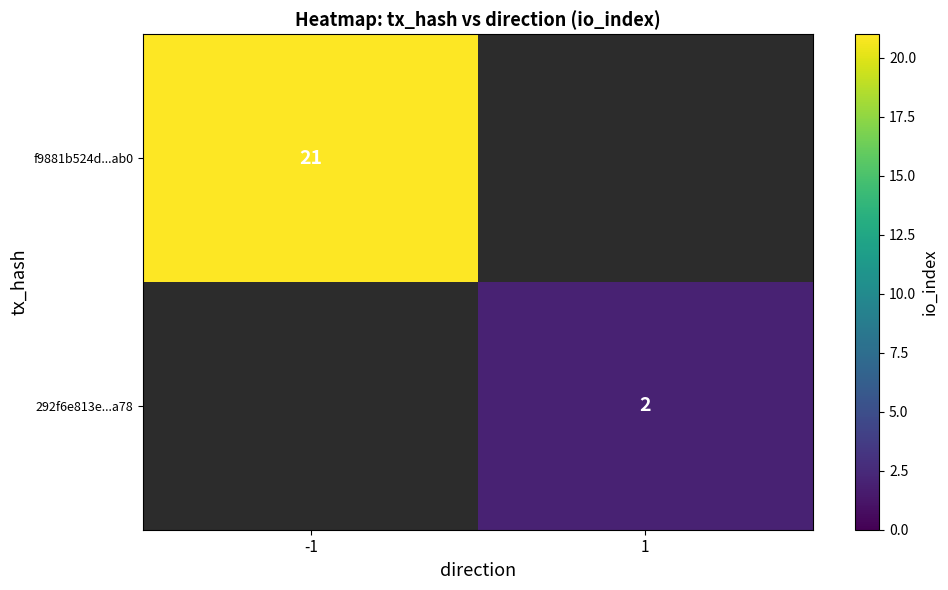

Is it true that 292f6e813e...a78 equals 2 at 1?

True